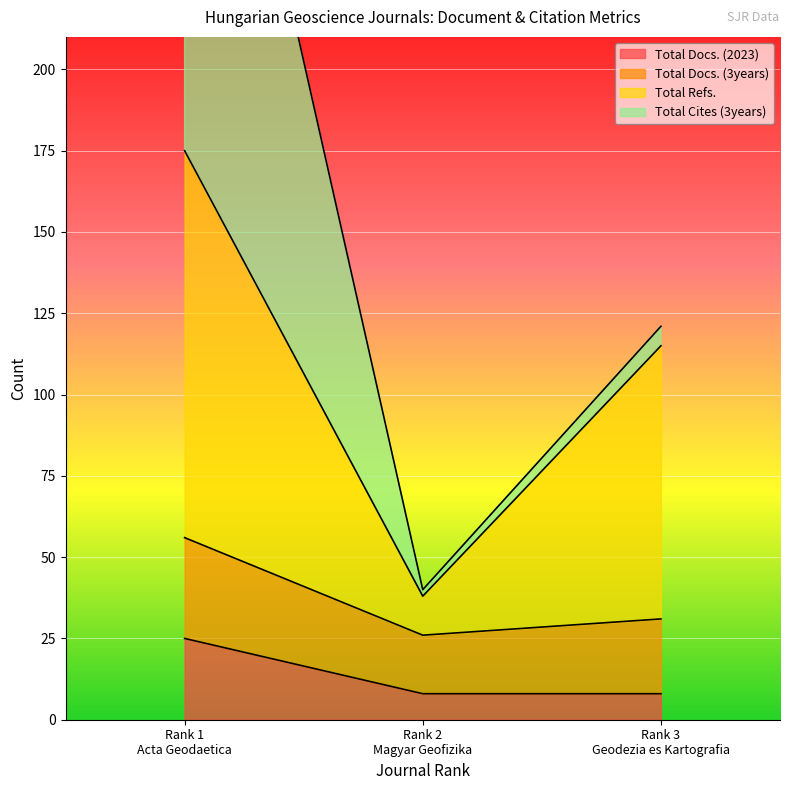

What is the average value of the Total Cites (3years) series?

38